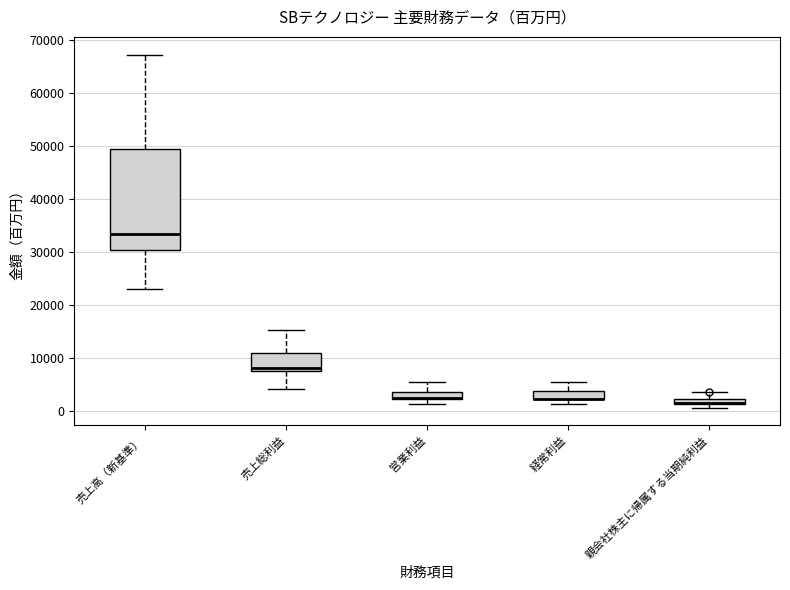

Which box is the tallest, from its lower edge to its upper edge?

売上高（新基準）